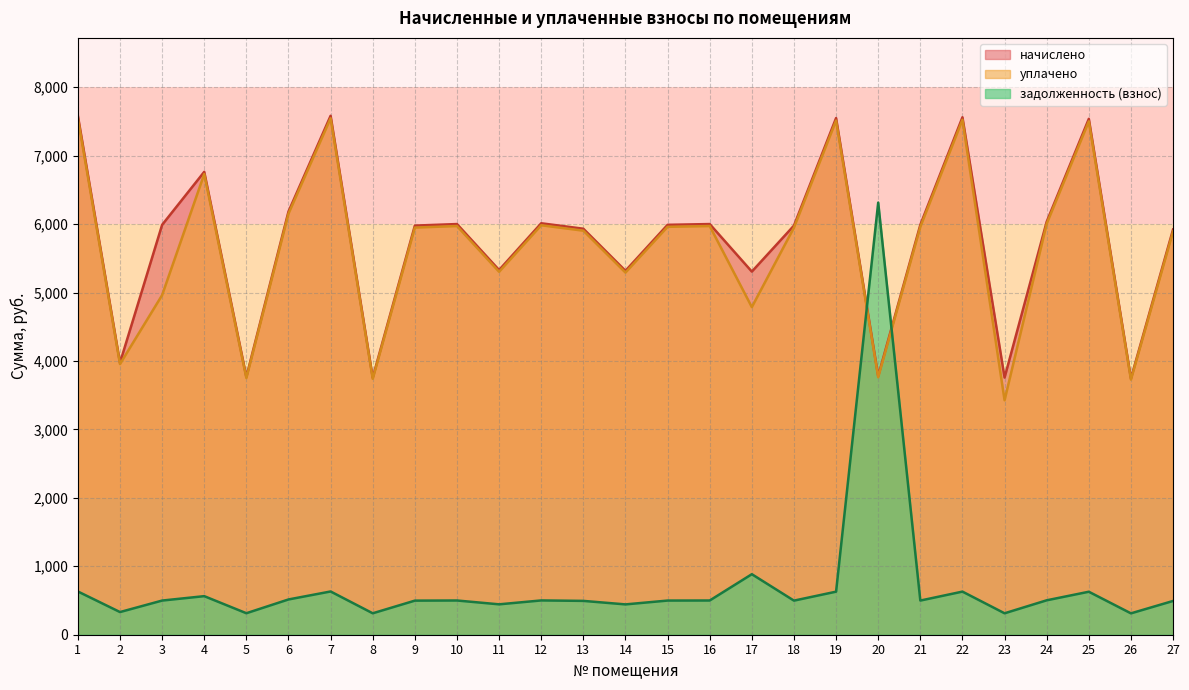

What is the difference between the second highest and second lowest values in the начислено series?

3826.3